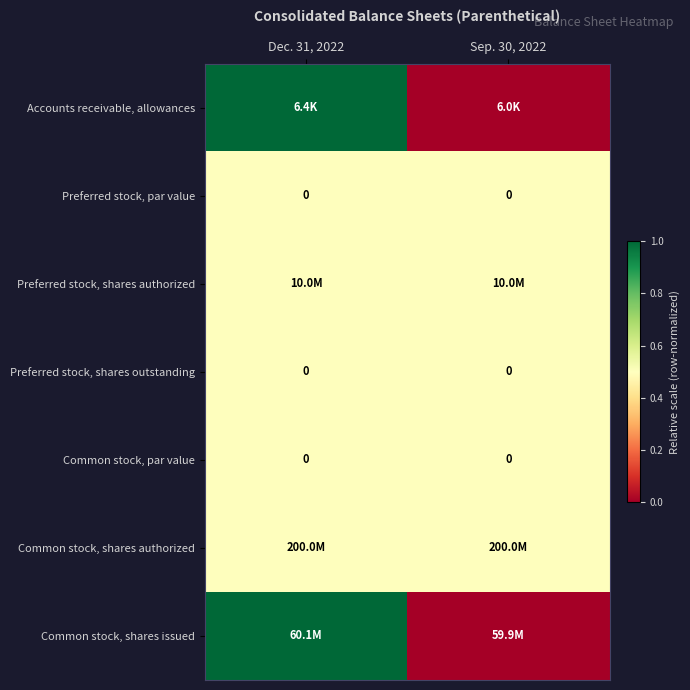

The value of Preferred stock, shares outstanding at Dec. 31, 2022 is 0.0. True or false?

True